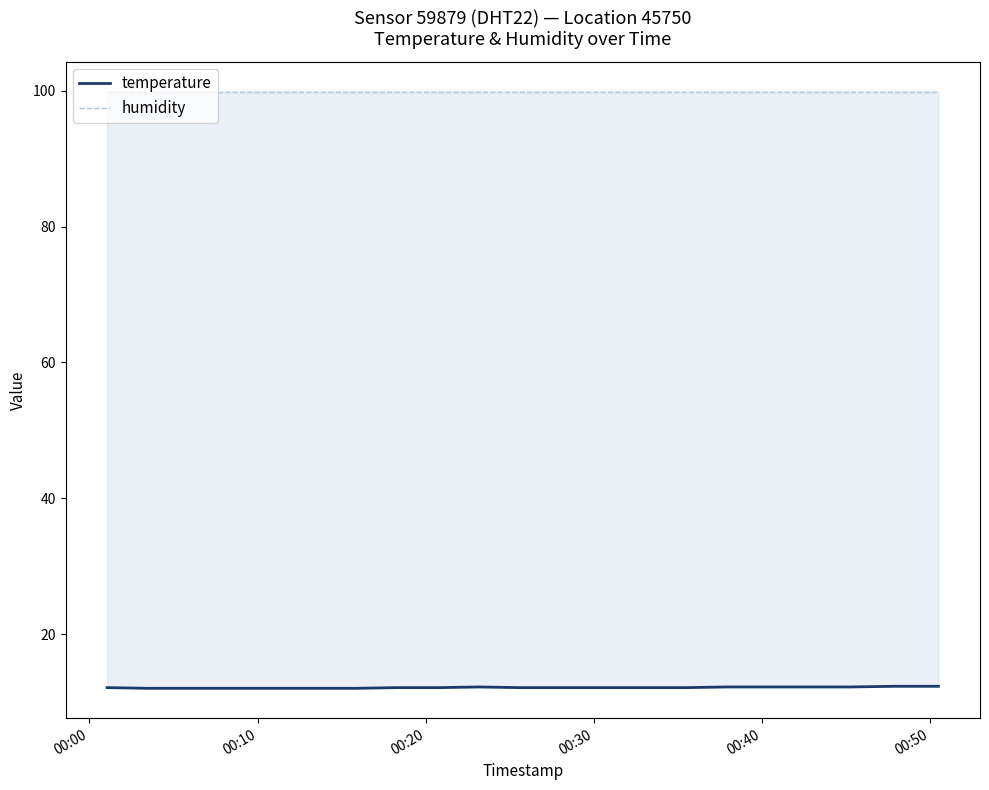

At which label does humidity reach its peak?

00:00